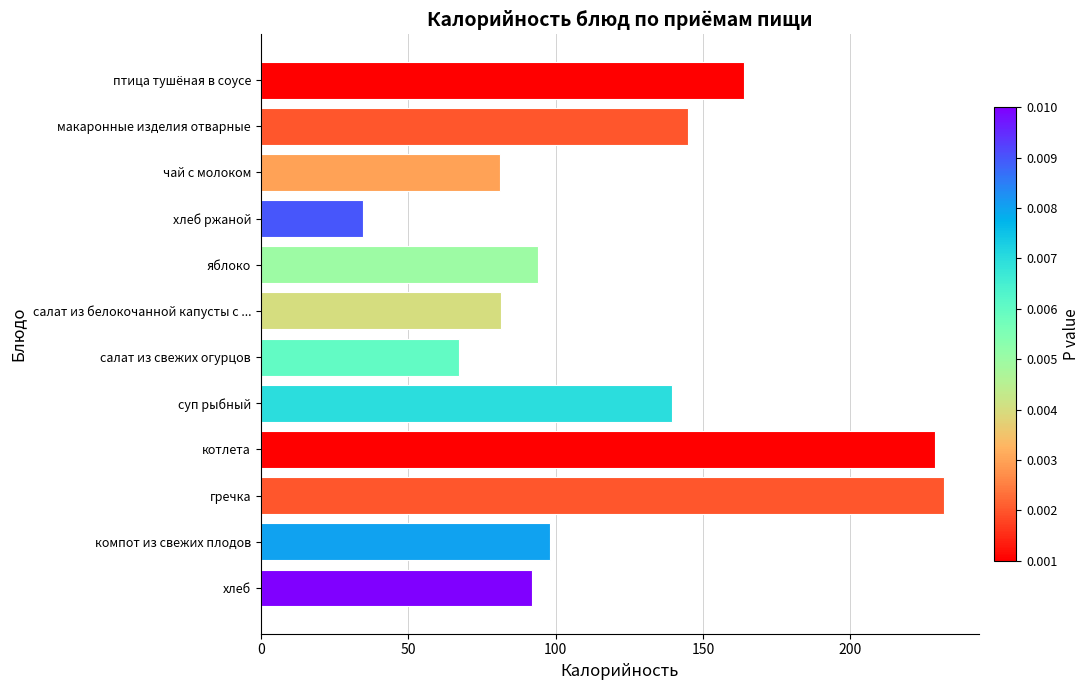

What is the sum of the values at салат из свежих огурцов and птица тушёная в соусе?

231.3